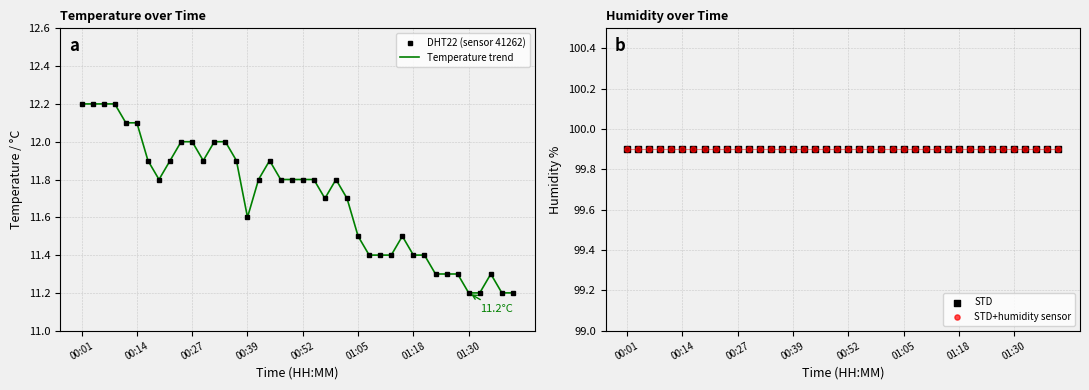

At how many categories does at least one series exceed 77?

40